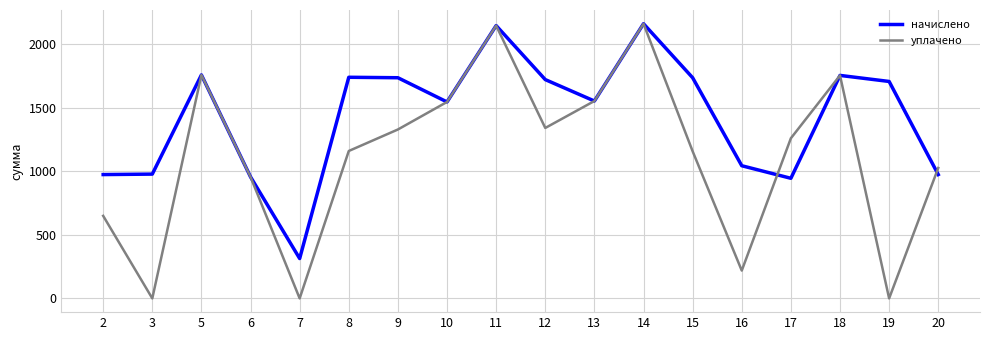

Which series changed the most between 16 and 17?

уплачено